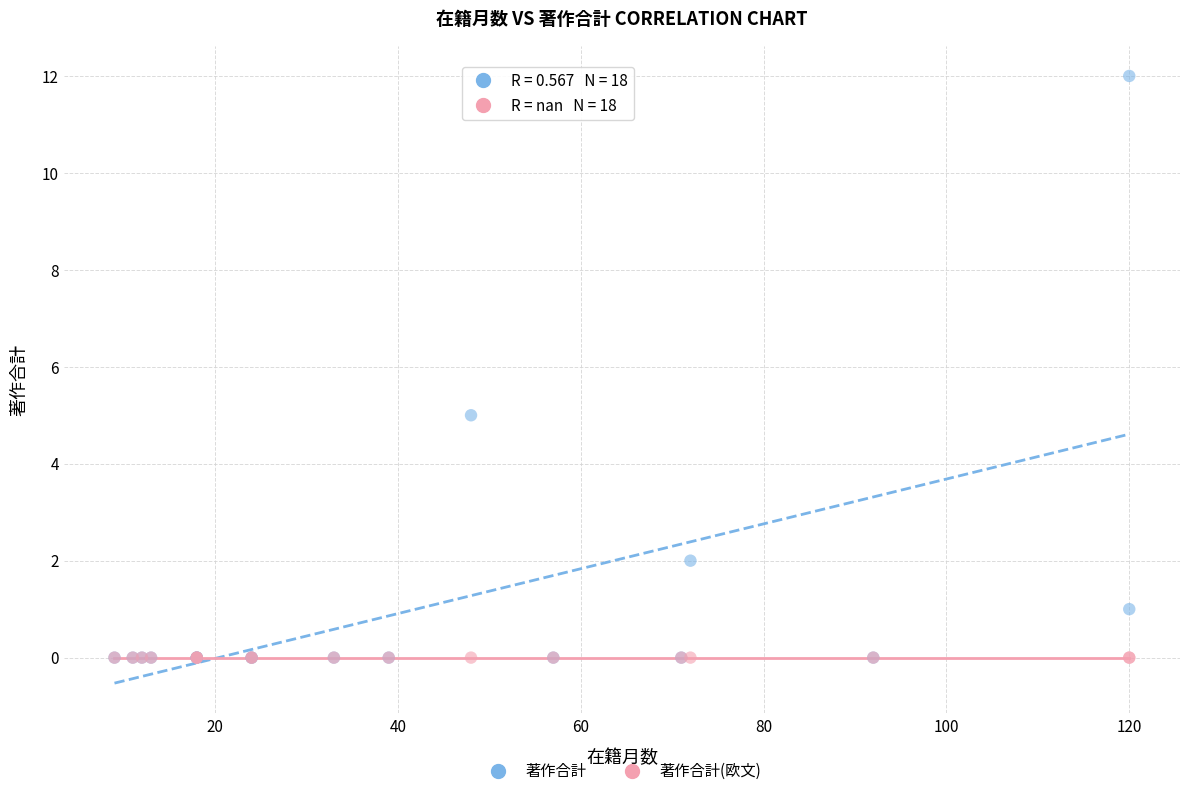

Across all series, what Y value is closest to 6?

5